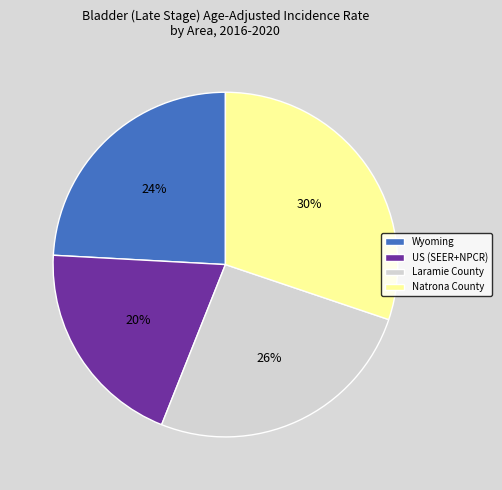

Which category has the smallest portion of the pie?

US (SEER+NPCR)